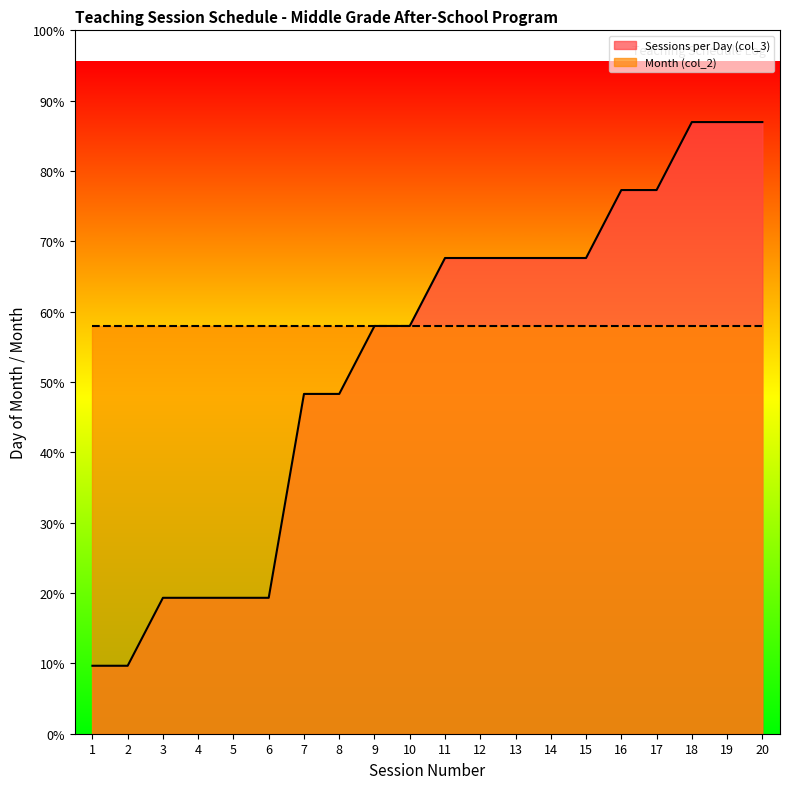

Rank the categories by value from lowest to highest.

1, 2, 3, 4, 5, 6, 7, 8, 9, 10, 11, 12, 13, 14, 15, 16, 17, 18, 19, 20